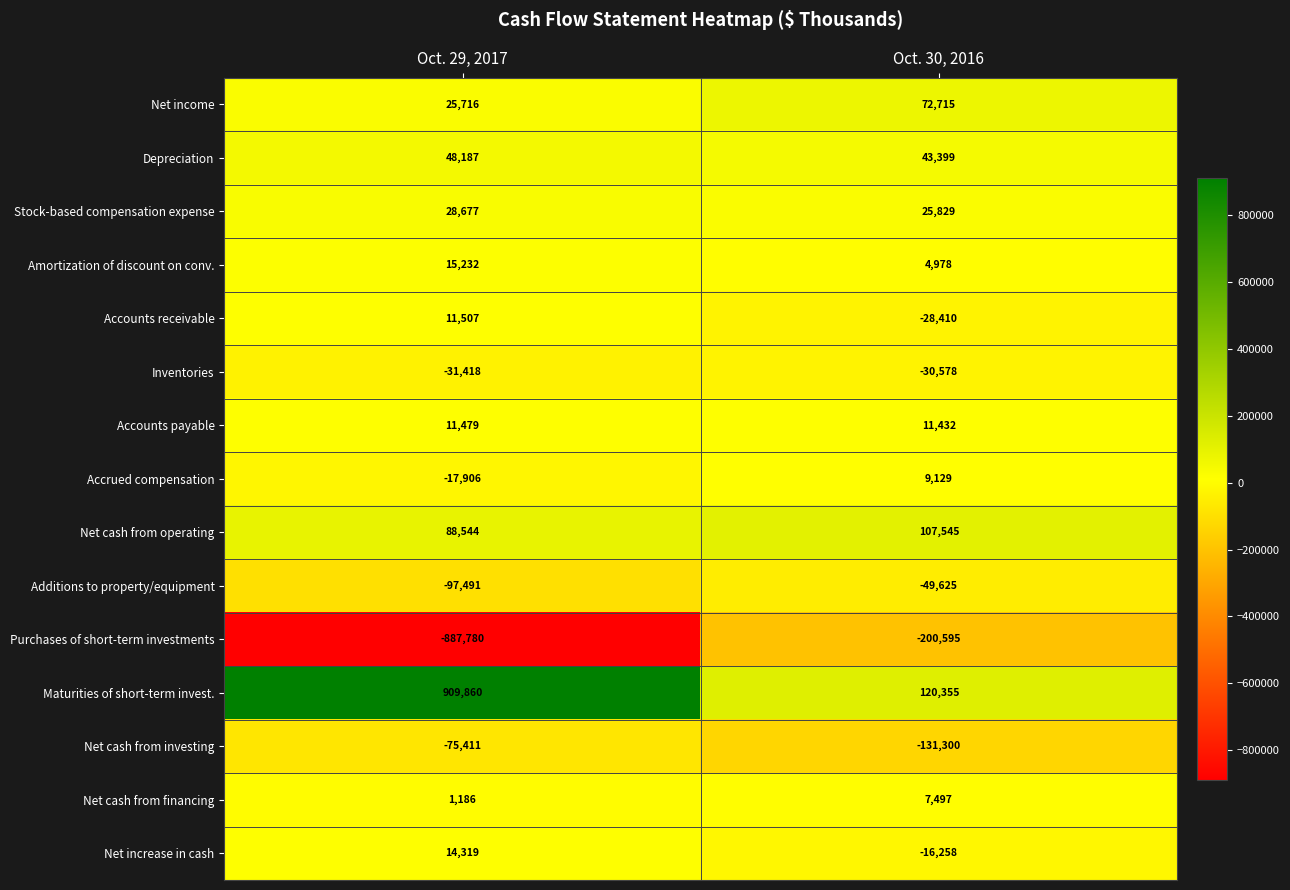

What is the sum of the Amortization of discount on conv. values at Oct. 29, 2017 and Oct. 30, 2016?

20210